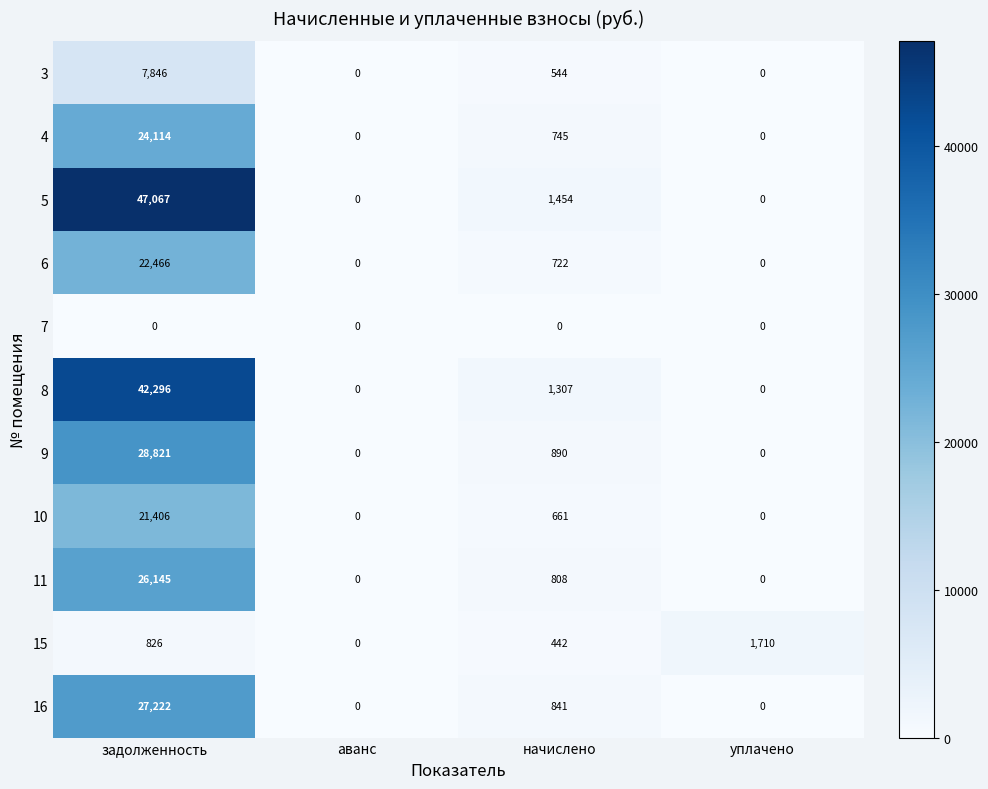

How many distinct data groups are displayed?

11